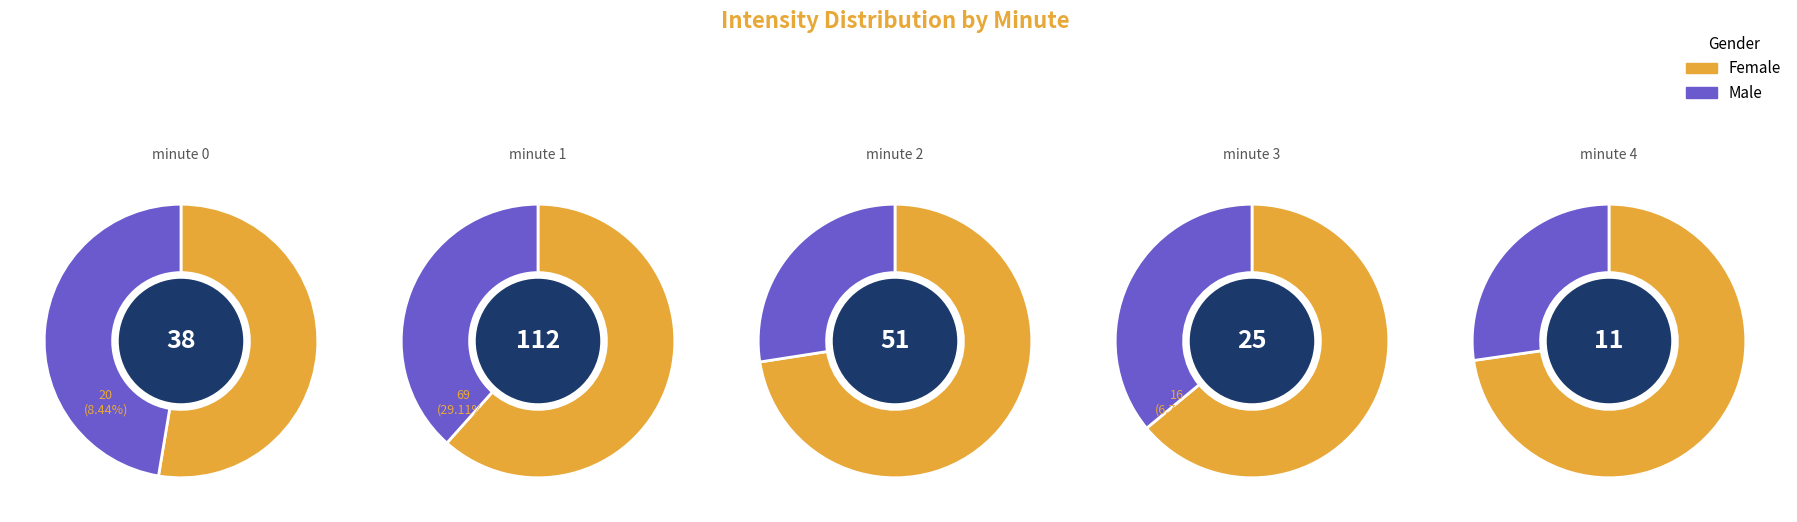

What is the largest slice in the pie chart?

minute 1